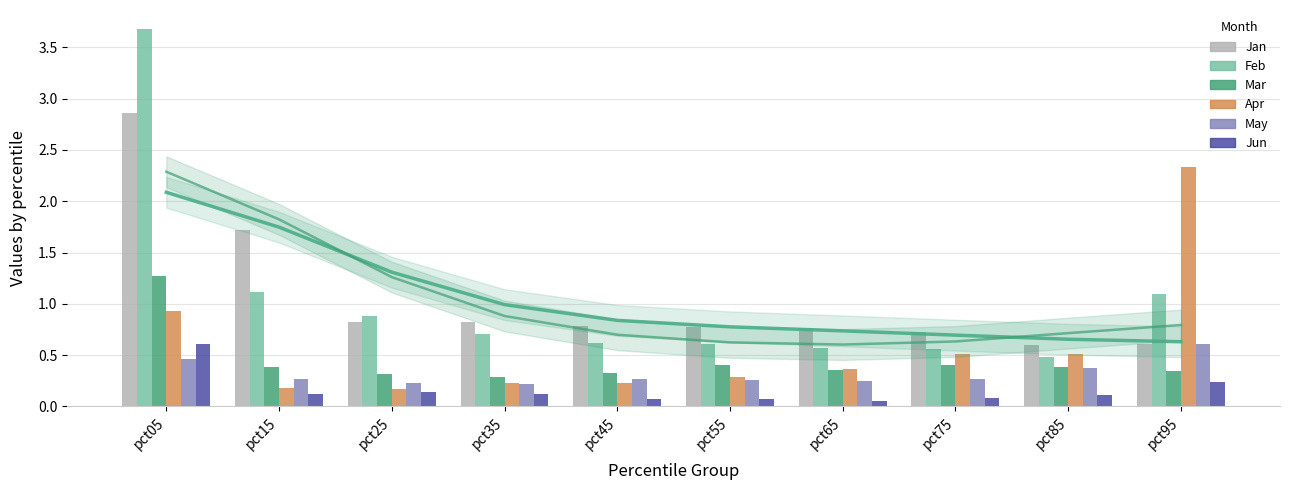

Are the bars horizontal?

No